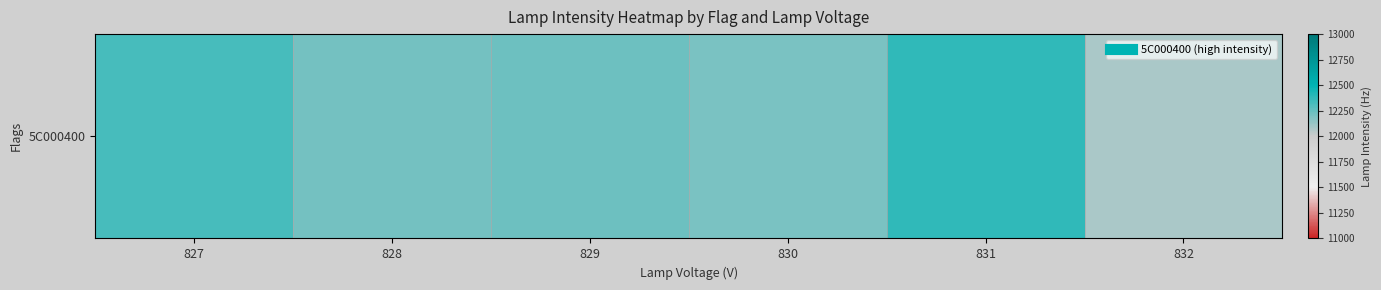

Reading left to right, what are all the values shown in this chart?

12325.5	12214.4	12229.1	12201.5	12377.8	12083.5